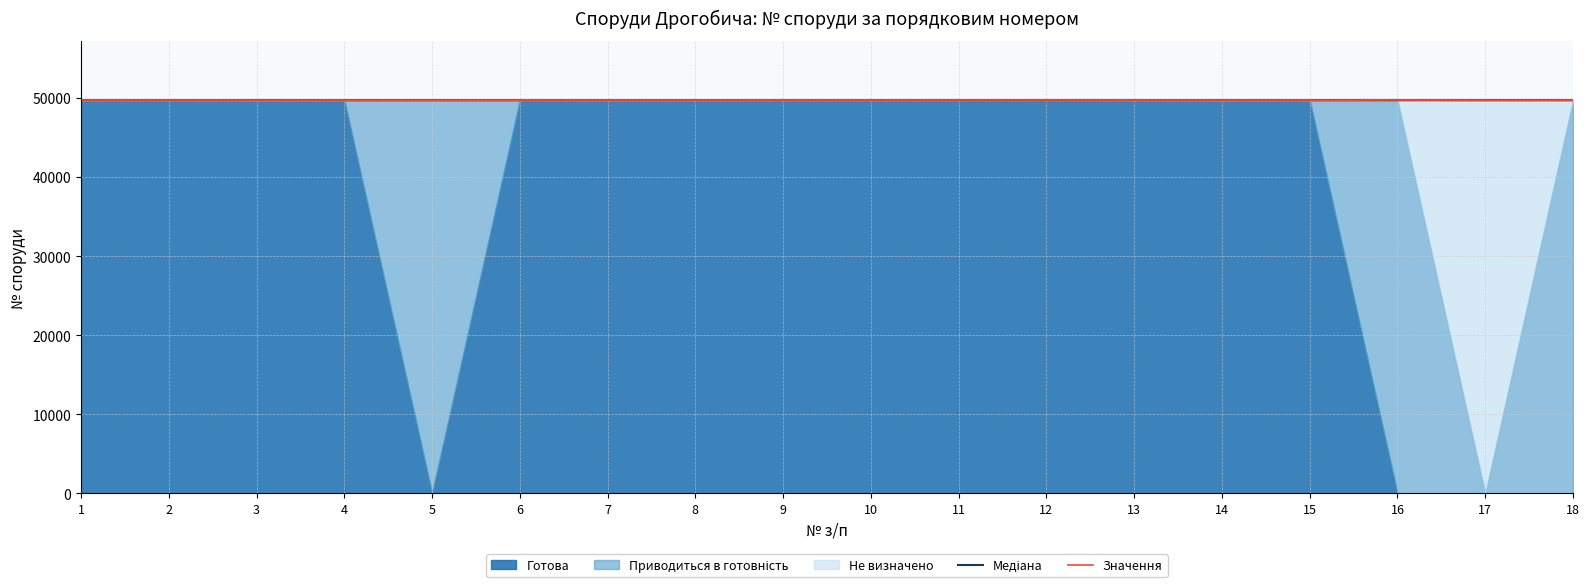

Rank the series by their maximum value, from highest to lowest.

Значення, Медіана